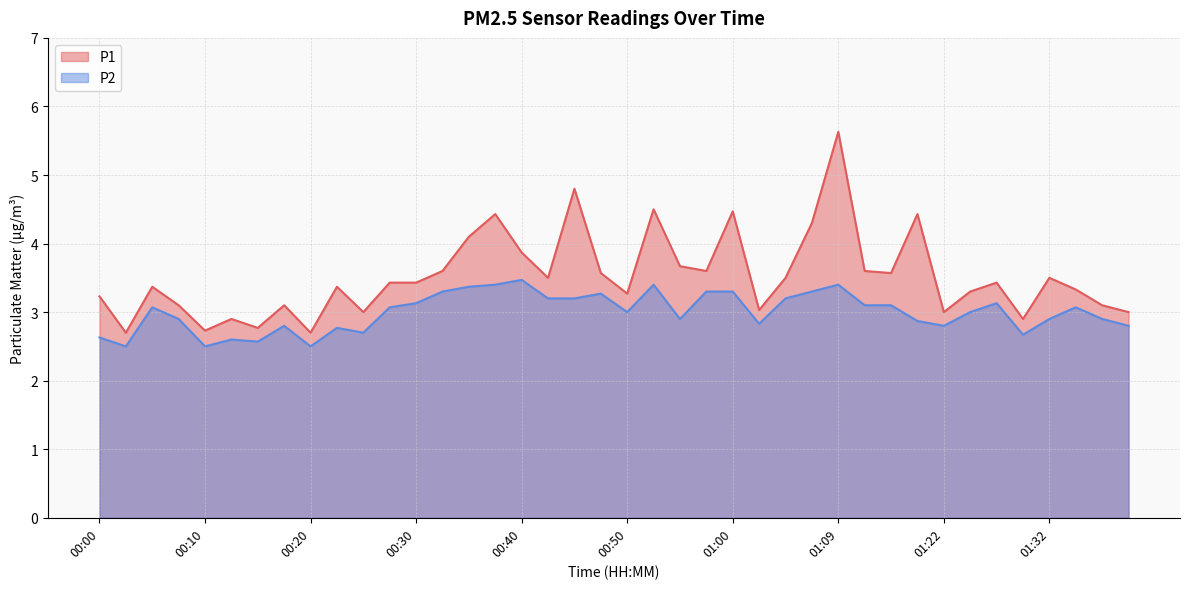

How many interior local peaks does the P1 series have?

12